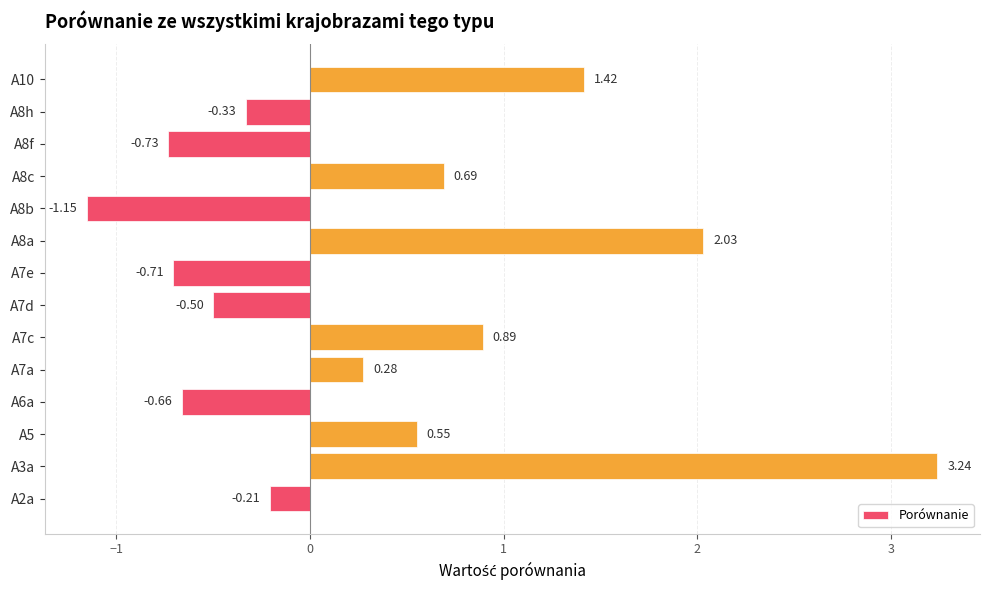

What is the sum of the values at A5 and A8b?

-0.6